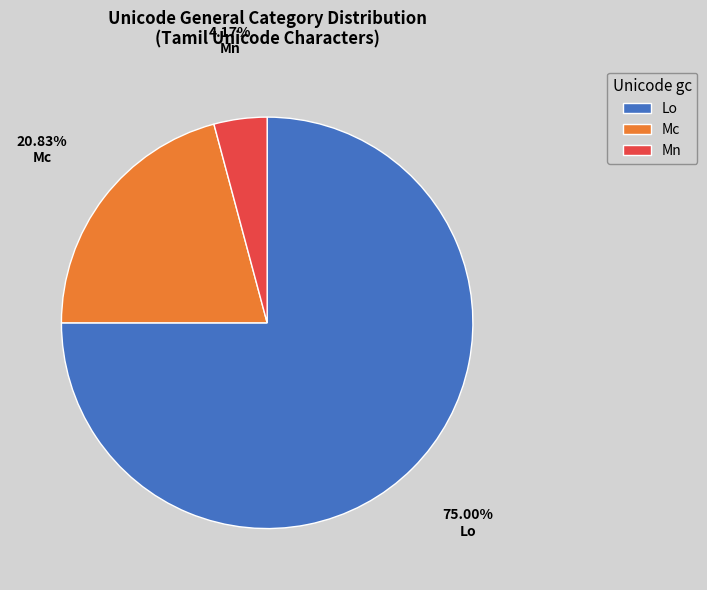

How much of the chart is everything except Mn?

95.8%